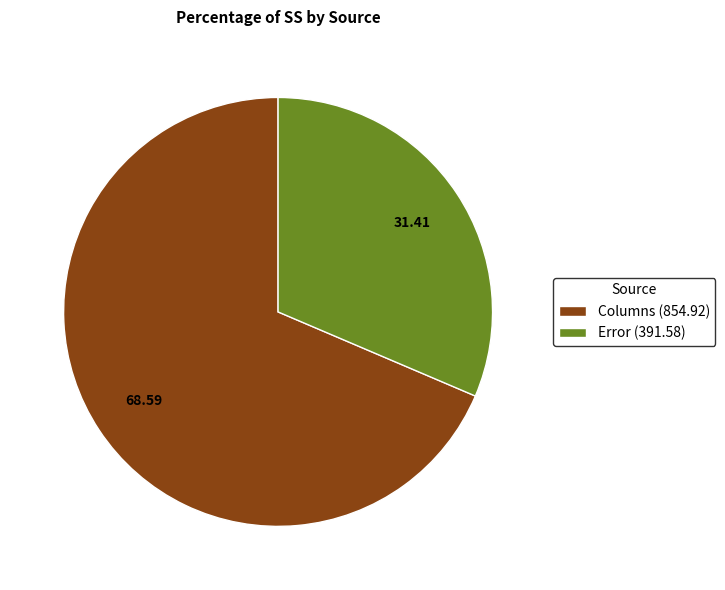

Rank the categories by value from lowest to highest.

Error (391.58), Columns (854.92)